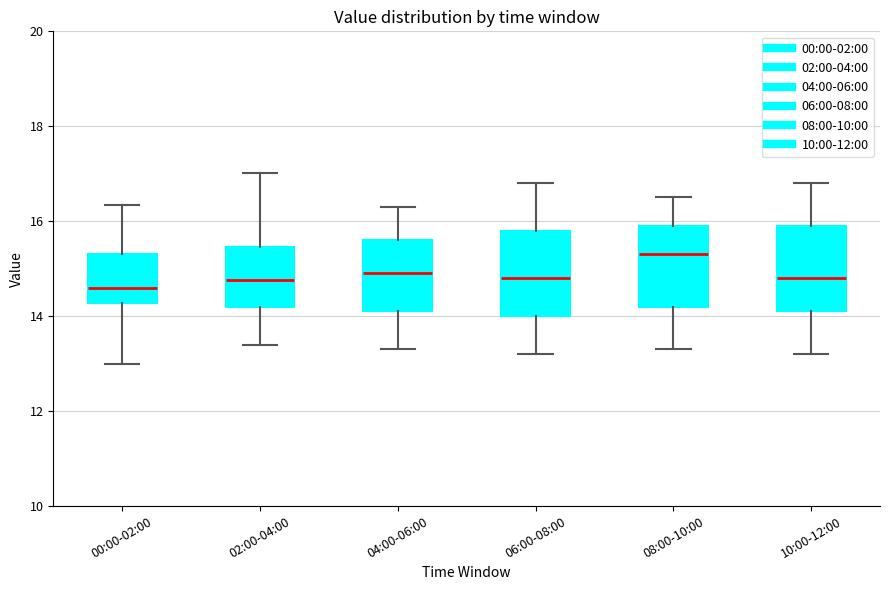

Which box's median line is the highest?

08:00-10:00